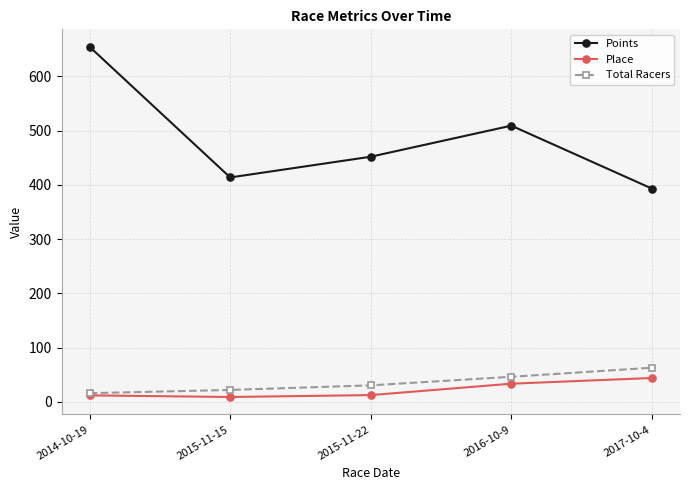

What value does the Place series have at 2016-10-9?

33.5